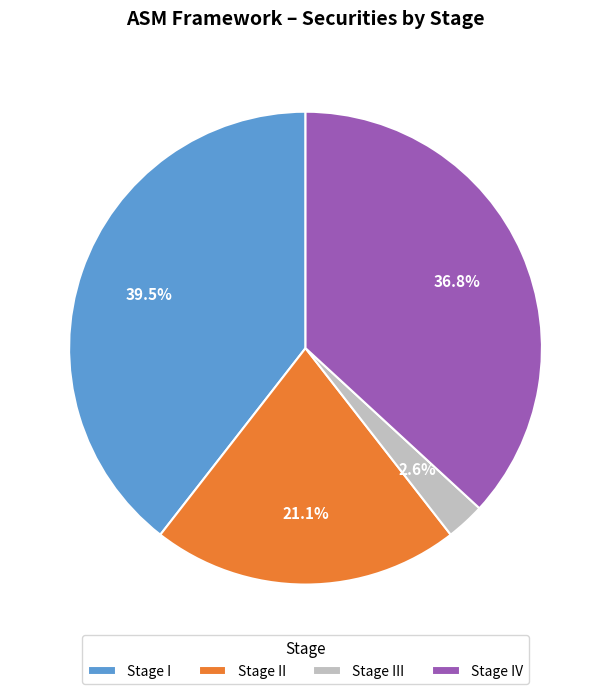

To the nearest percent, what is the average slice percentage?

25%